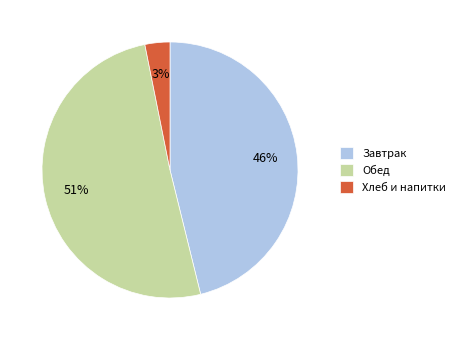

To the nearest percent, what is the difference between the largest and smallest slice percentages?

48%